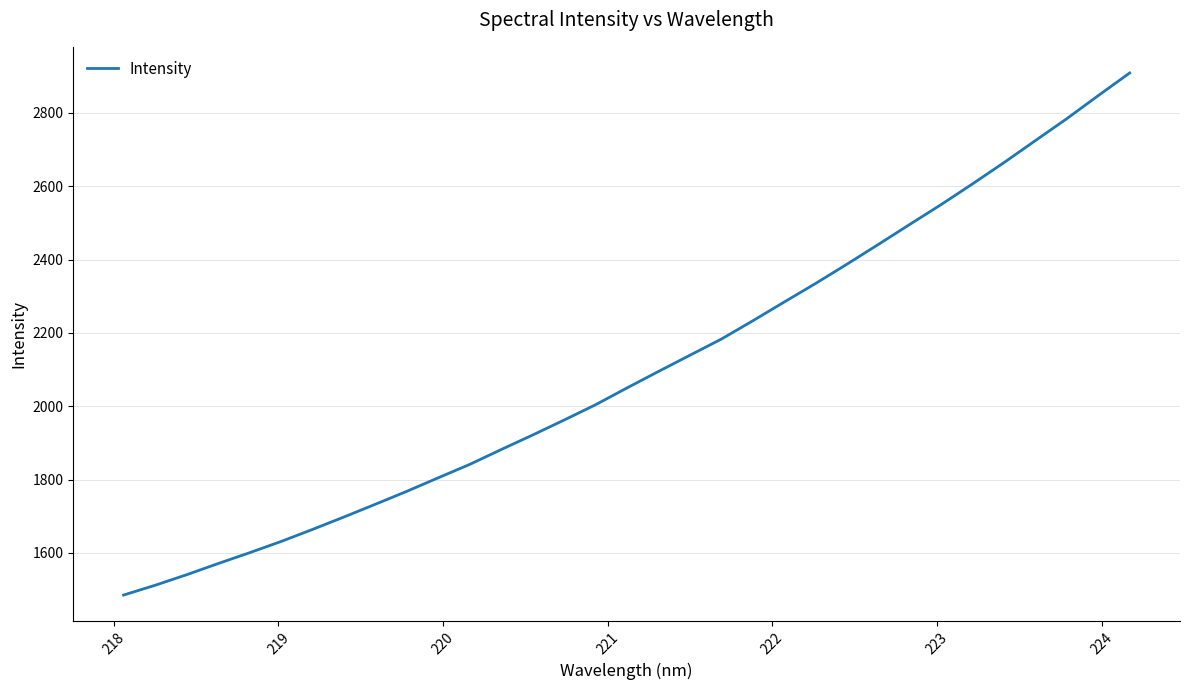

How many lines are shown in the chart?

1